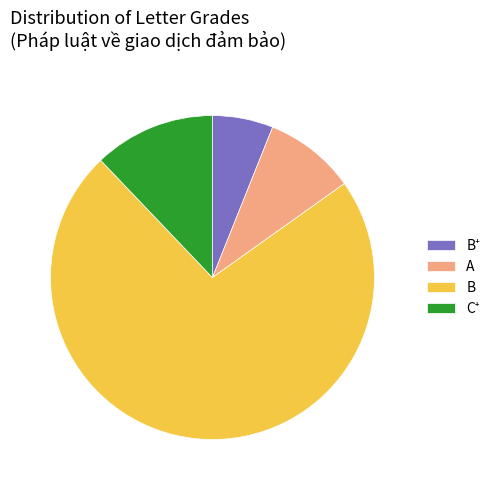

Count the number of slices in the pie.

4